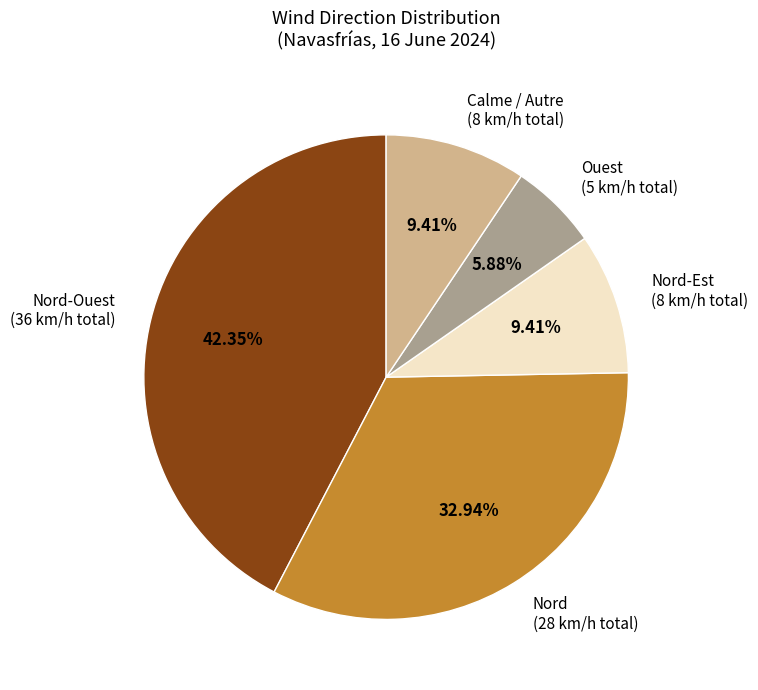

Do Ouest (5 km/h total) and Nord-Est (8 km/h total) together represent more than half of the pie?

No